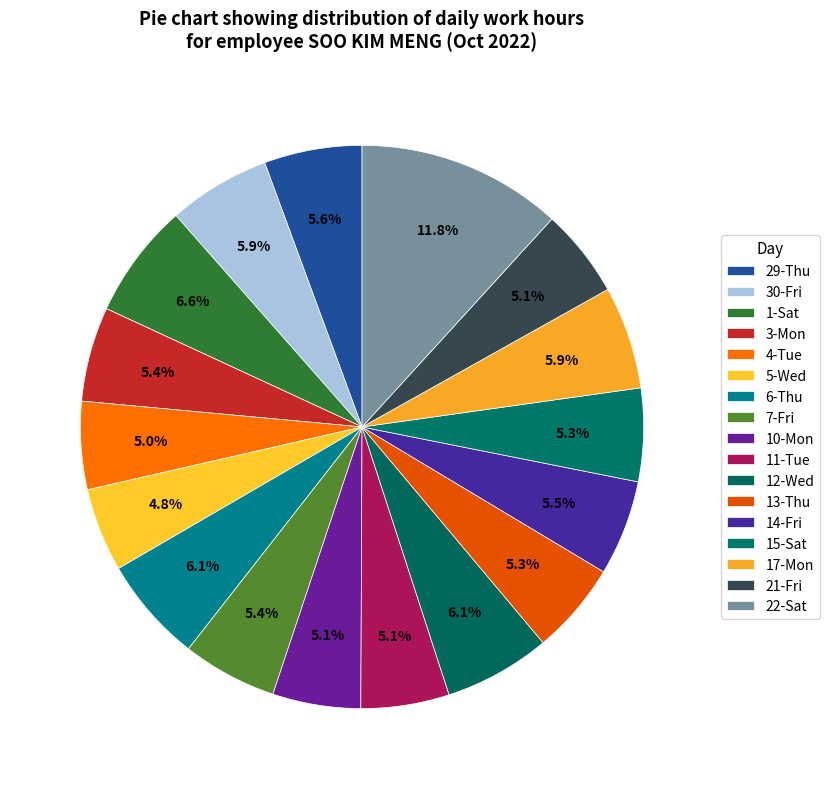

How many slices are in this pie chart?

17